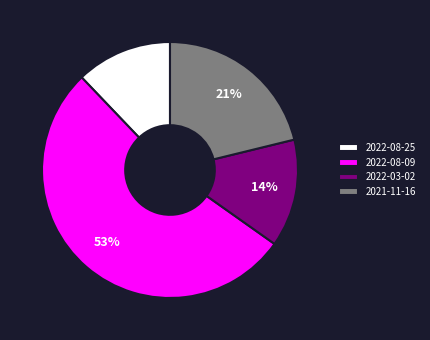

Rank the categories by value from highest to lowest.

2022-08-09, 2021-11-16, 2022-03-02, 2022-08-25